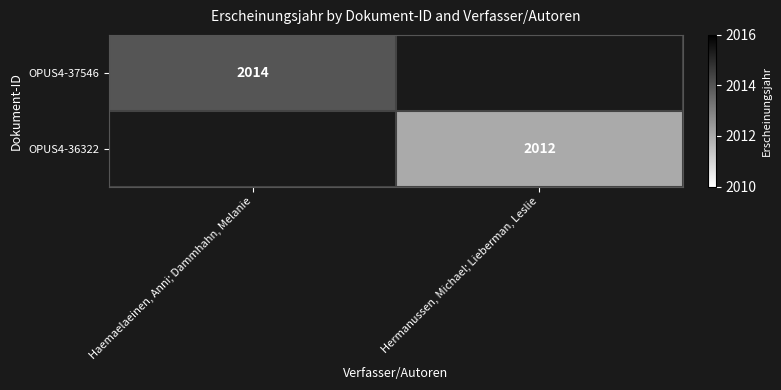

What is the total value across all series at Hermanussen, Michael; Lieberman, Leslie?

2012